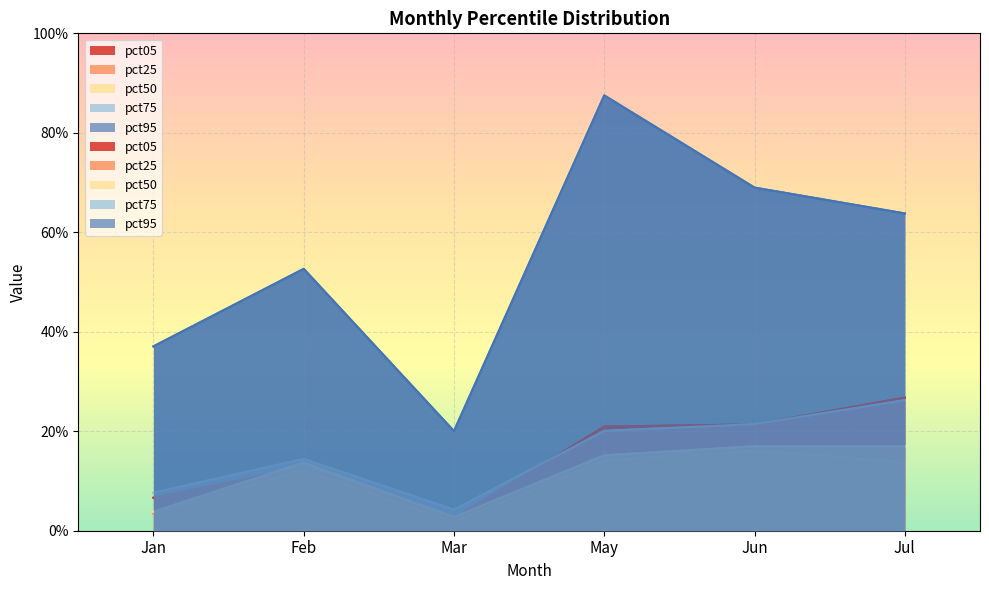

At which category does pct75 reach its first local peak?

Feb